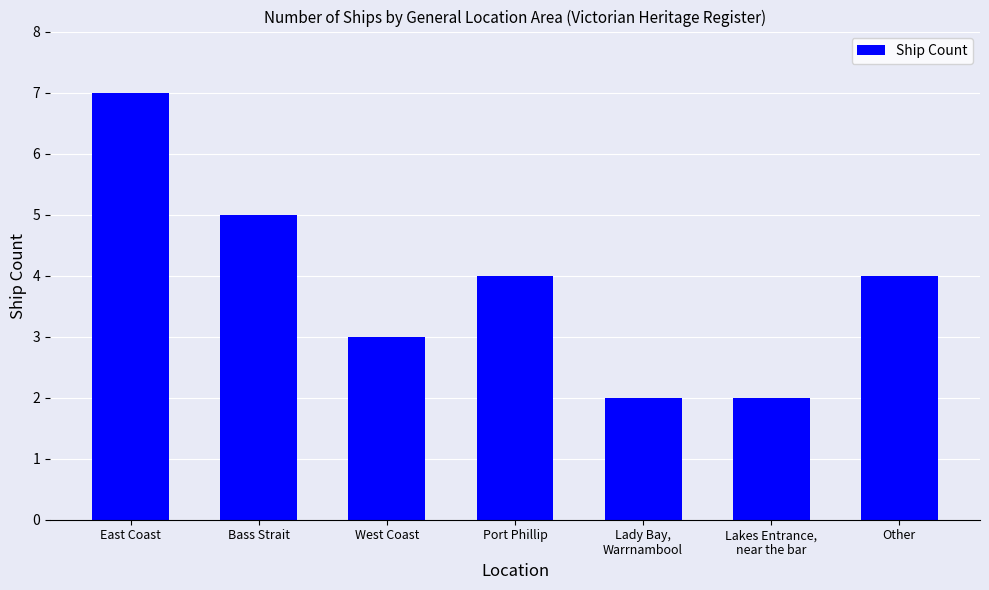

What is the value of the 6th bar from the left?

2